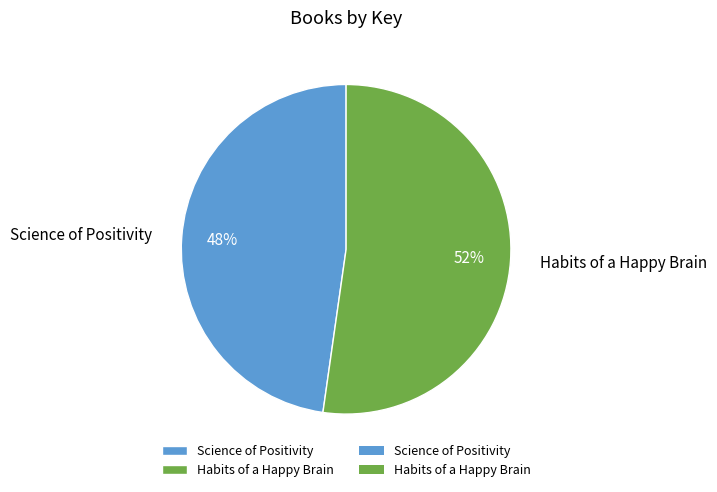

Combined, do Science of Positivity and Habits of a Happy Brain account for over 50%?

Yes